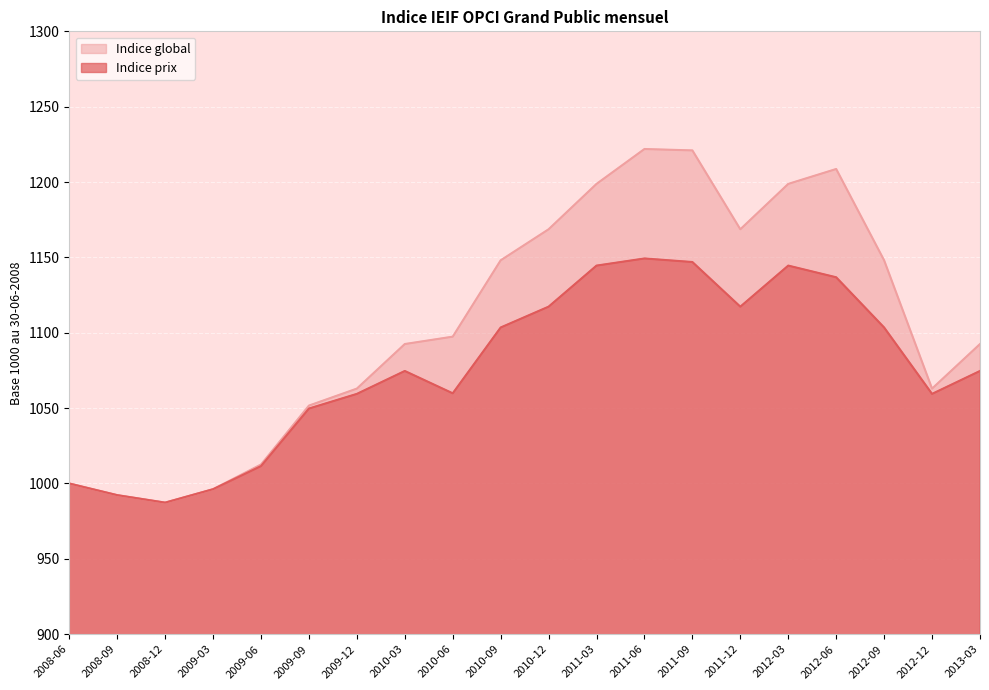

What value does the Indice prix series have at 2011-12?

1117.3